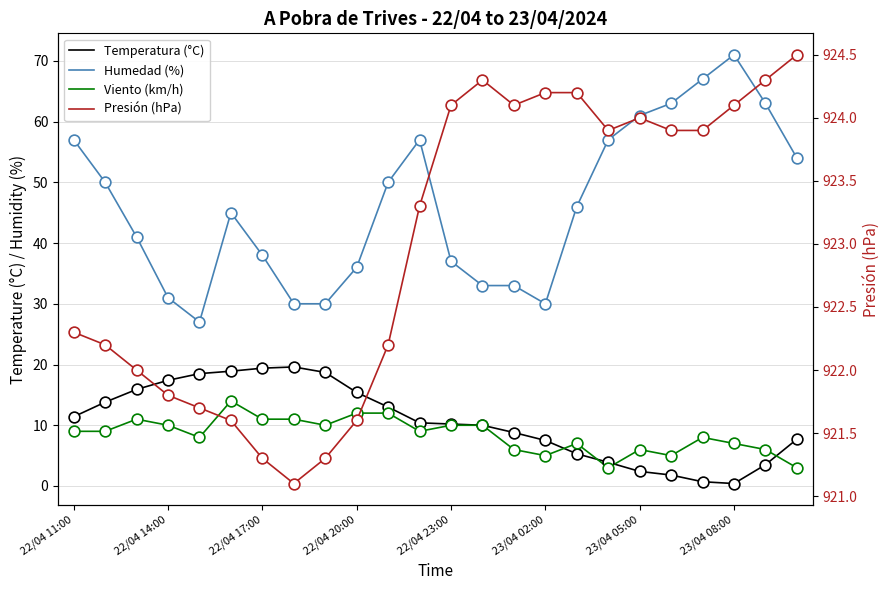

Which series has the widest spread of Y values?

Humedad (%)